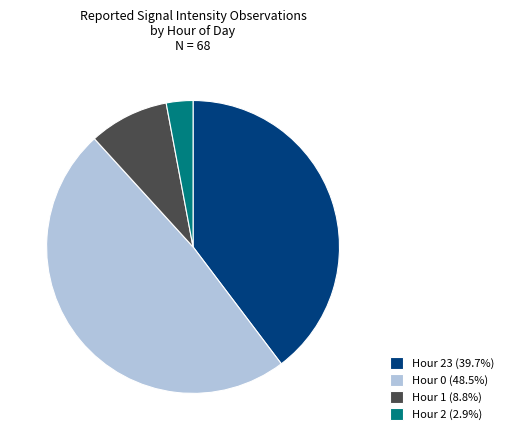

Approximately how many times larger is the value at Hour 23 (39.7%) compared to Hour 2 (2.9%)?

13.5